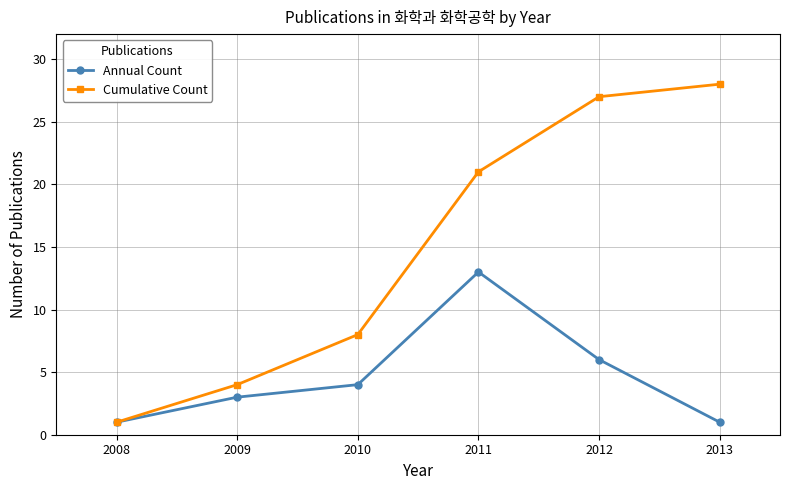

List the series in order of their peak value, lowest first.

Annual Count, Cumulative Count